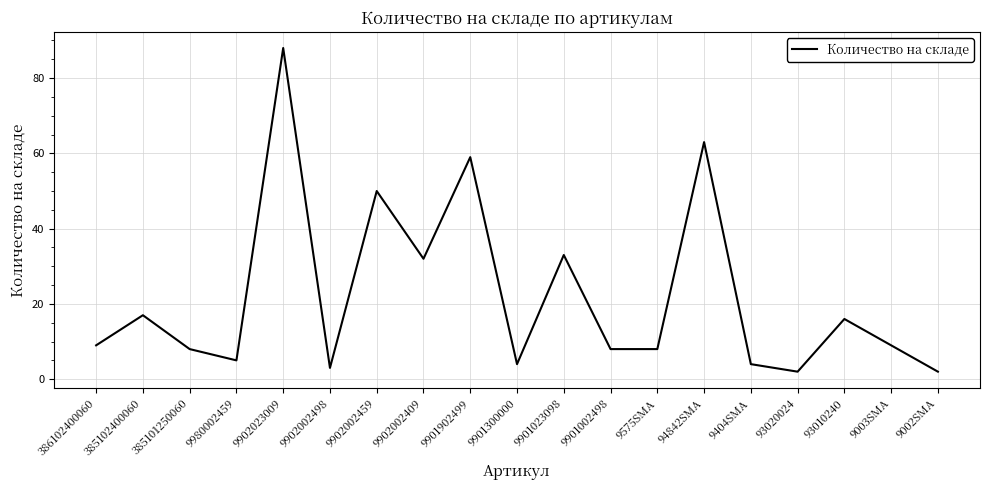

The chart shows a value of 63 at 94842SMA. True or false?

True